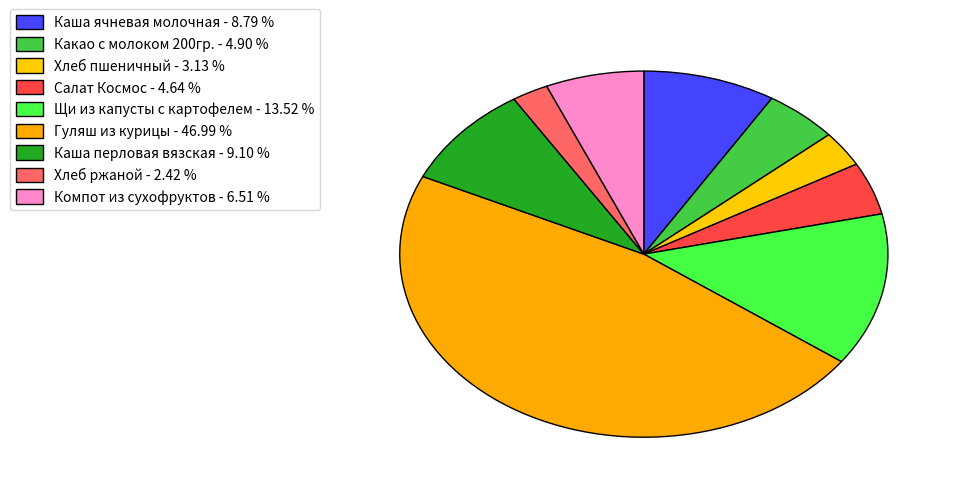

What is the largest slice in the pie chart?

Гуляш из курицы